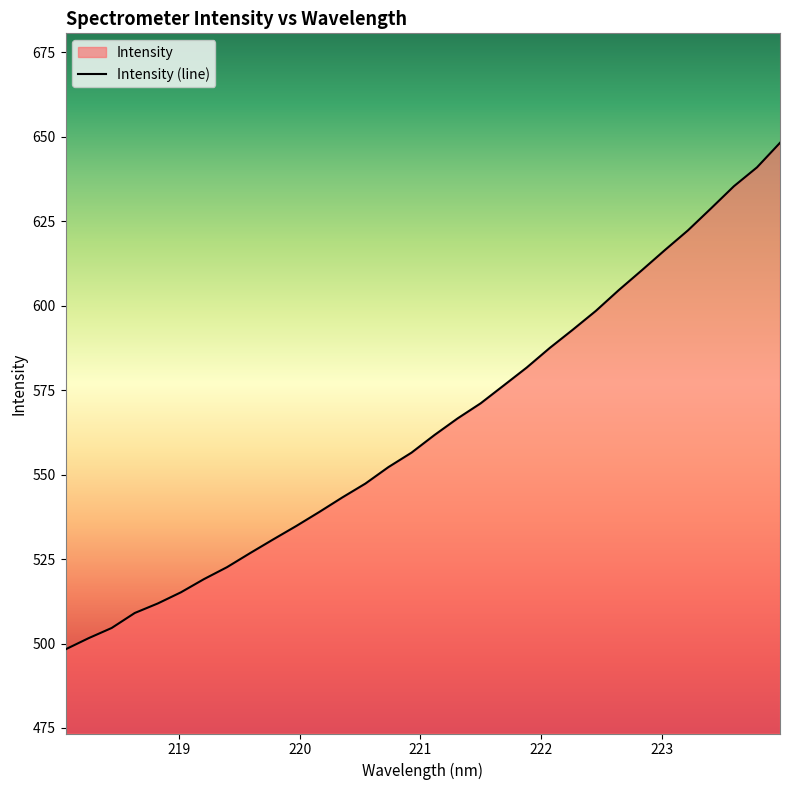

What is the minimum value shown in the chart?

498.3